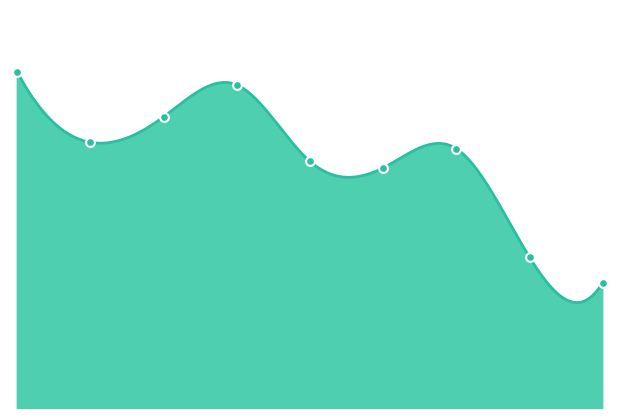

Which has a higher value, Oct-Dec 2021 or Apr-Jun 2022?

Oct-Dec 2021